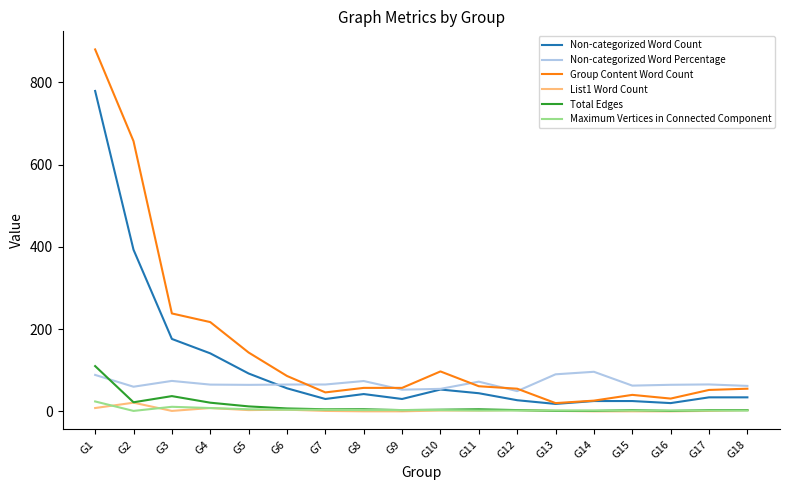

What is the difference between the maximum and minimum values in the Maximum Vertices in Connected Component series?

23.0